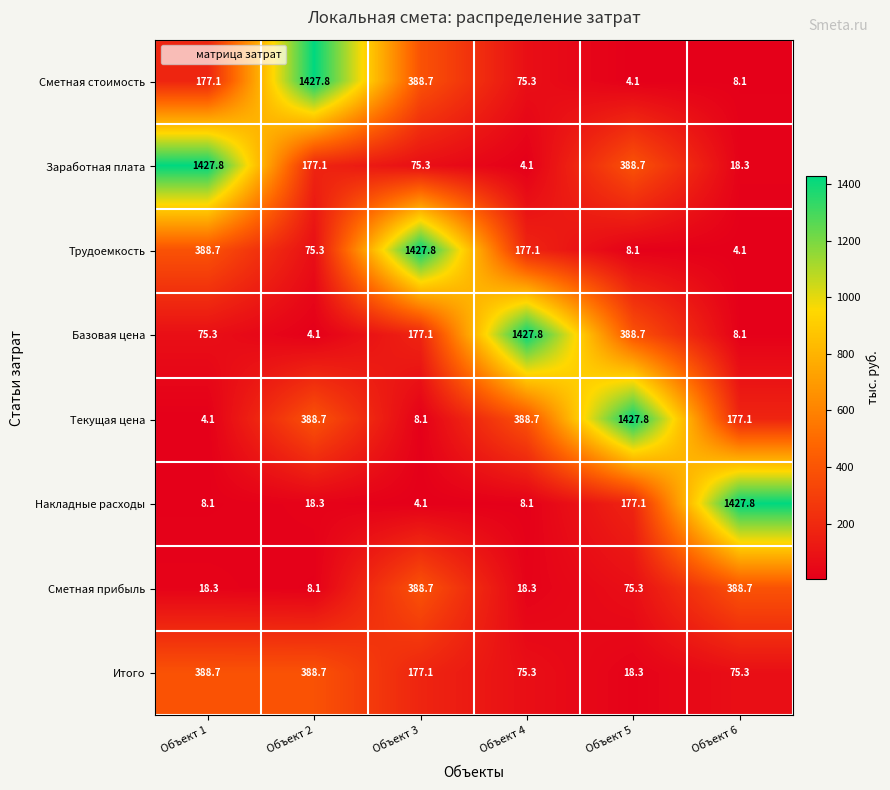

What is the approximate value of Заработная плата at Объект 2?

177.1